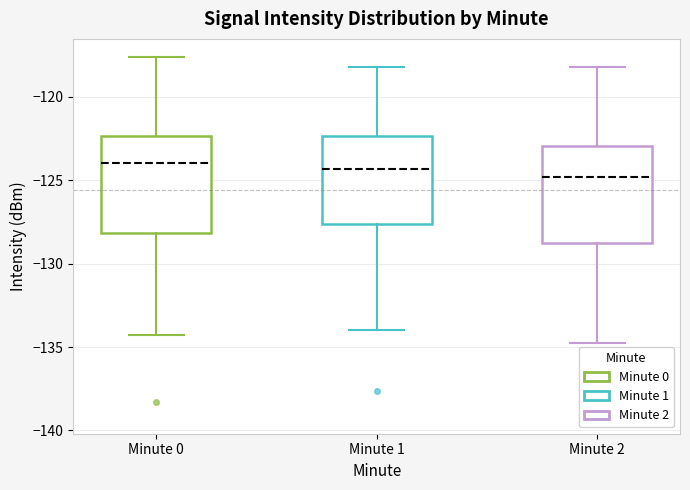

Reading left to right, read every box against the y-axis: the position of its median line, the range the box covers, and the ends of its whiskers. The values are not printed on the chart, so give them approximately, as read against the axis.

Minute 0: median -124.0, box -128.0 to -122.5, whiskers -134.5 to -117.5
Minute 1: median -124.5, box -127.5 to -122.5, whiskers -134.0 to -118.0
Minute 2: median -125.0, box -129.0 to -123.0, whiskers -135.0 to -118.0